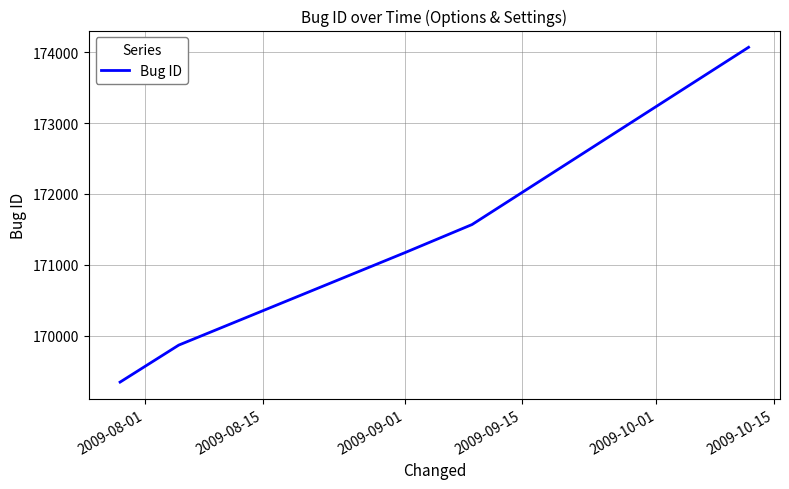

True or false: there are more than 0 points higher than both neighbors.

False